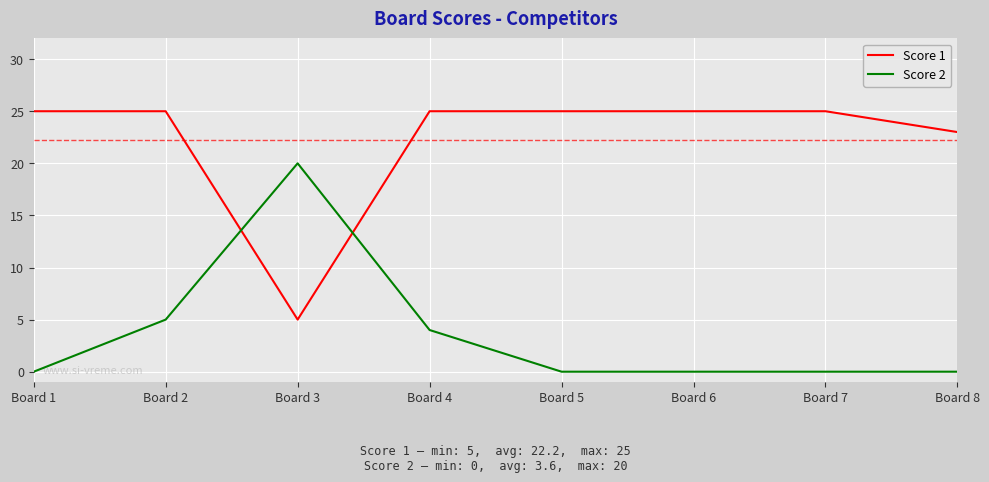

Reading left to right, list all the values displayed in this chart.

Score 1: 25	25	5	25	25	25	25	23
Score 2: 0	5	20	4	0	0	0	0